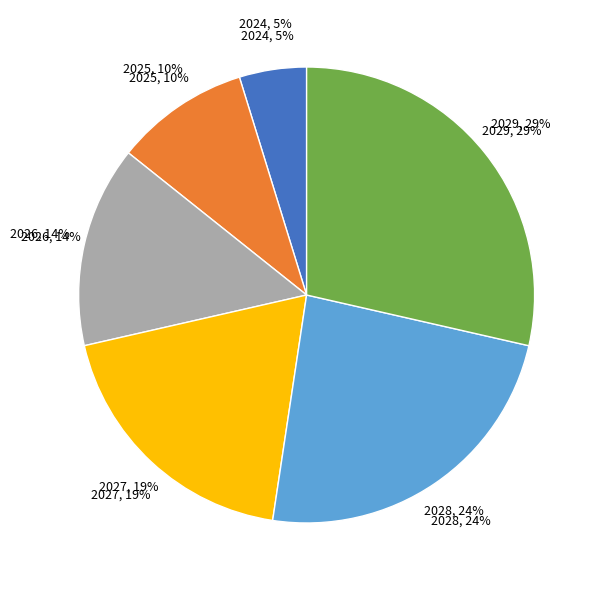

To the nearest percent, what percentage of the pie is 2027?

19%